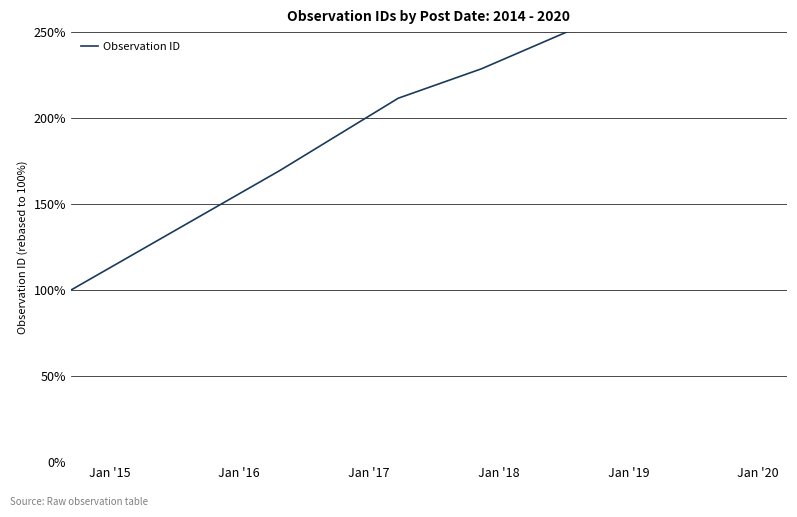

What is the smallest value displayed?

100.0